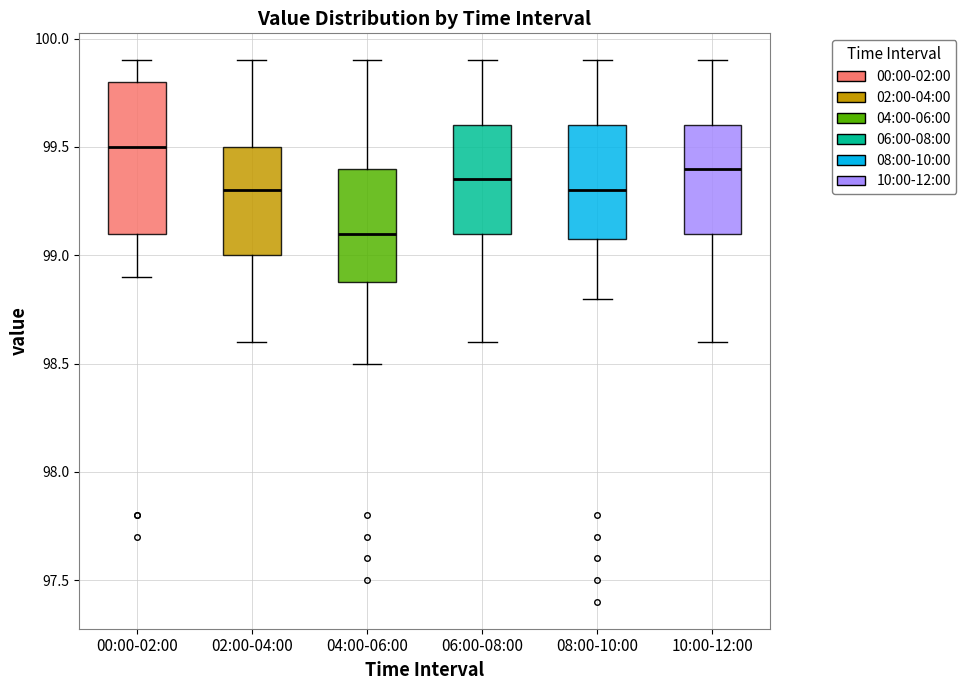

Which box has the lowest median line?

04:00-06:00